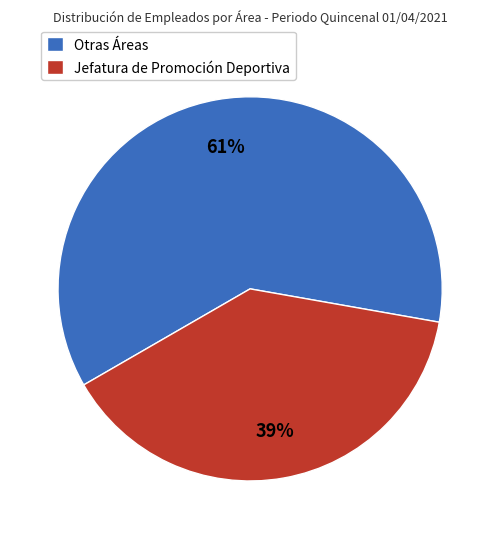

Is the sum of Otras Áreas and Jefatura de Promoción Deportiva greater than half?

Yes